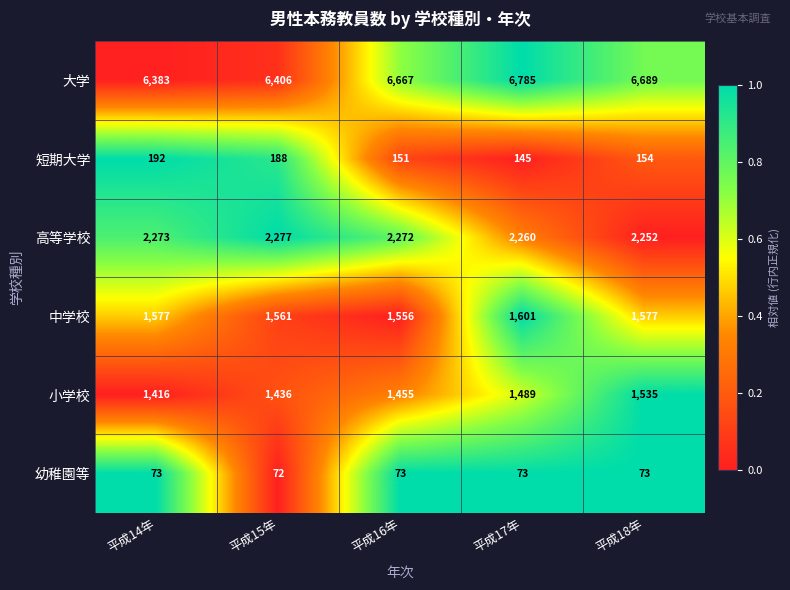

At which category is the sum across all series the highest?

平成17年